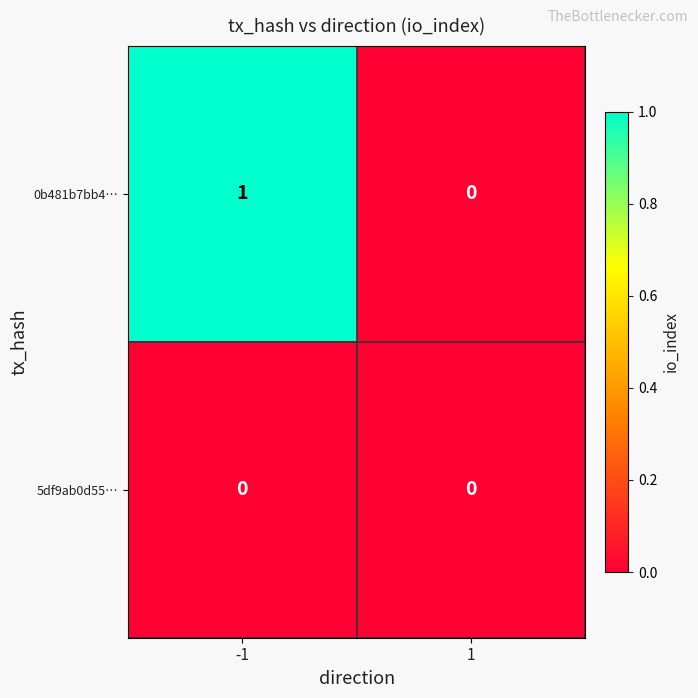

List the series in order of their peak value, lowest first.

5df9ab0d55…, 0b481b7bb4…